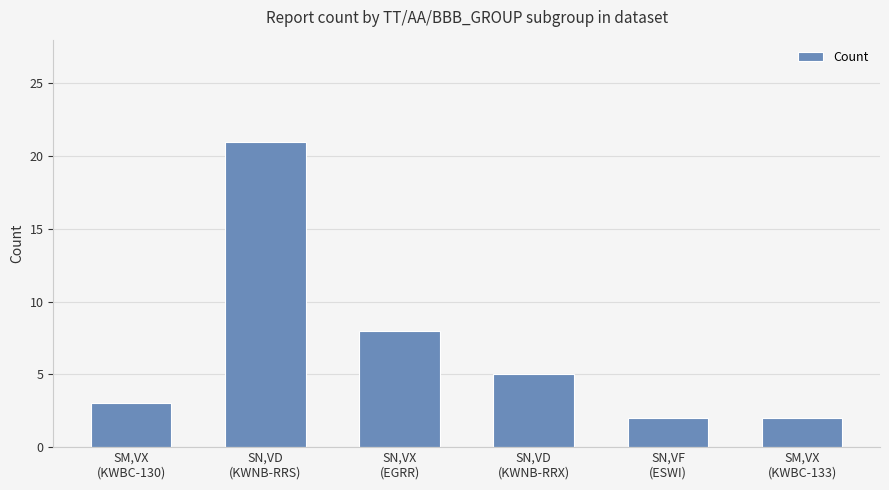

Does the chart contain stacked bars?

No